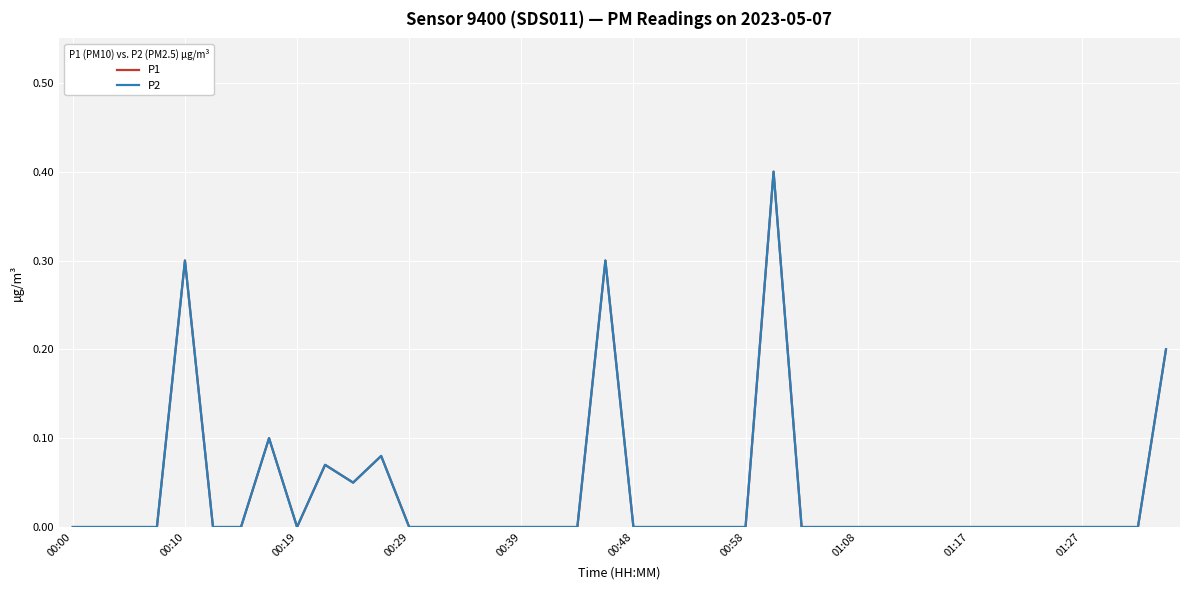

Rank the series by their maximum value, from lowest to highest.

P1, P2